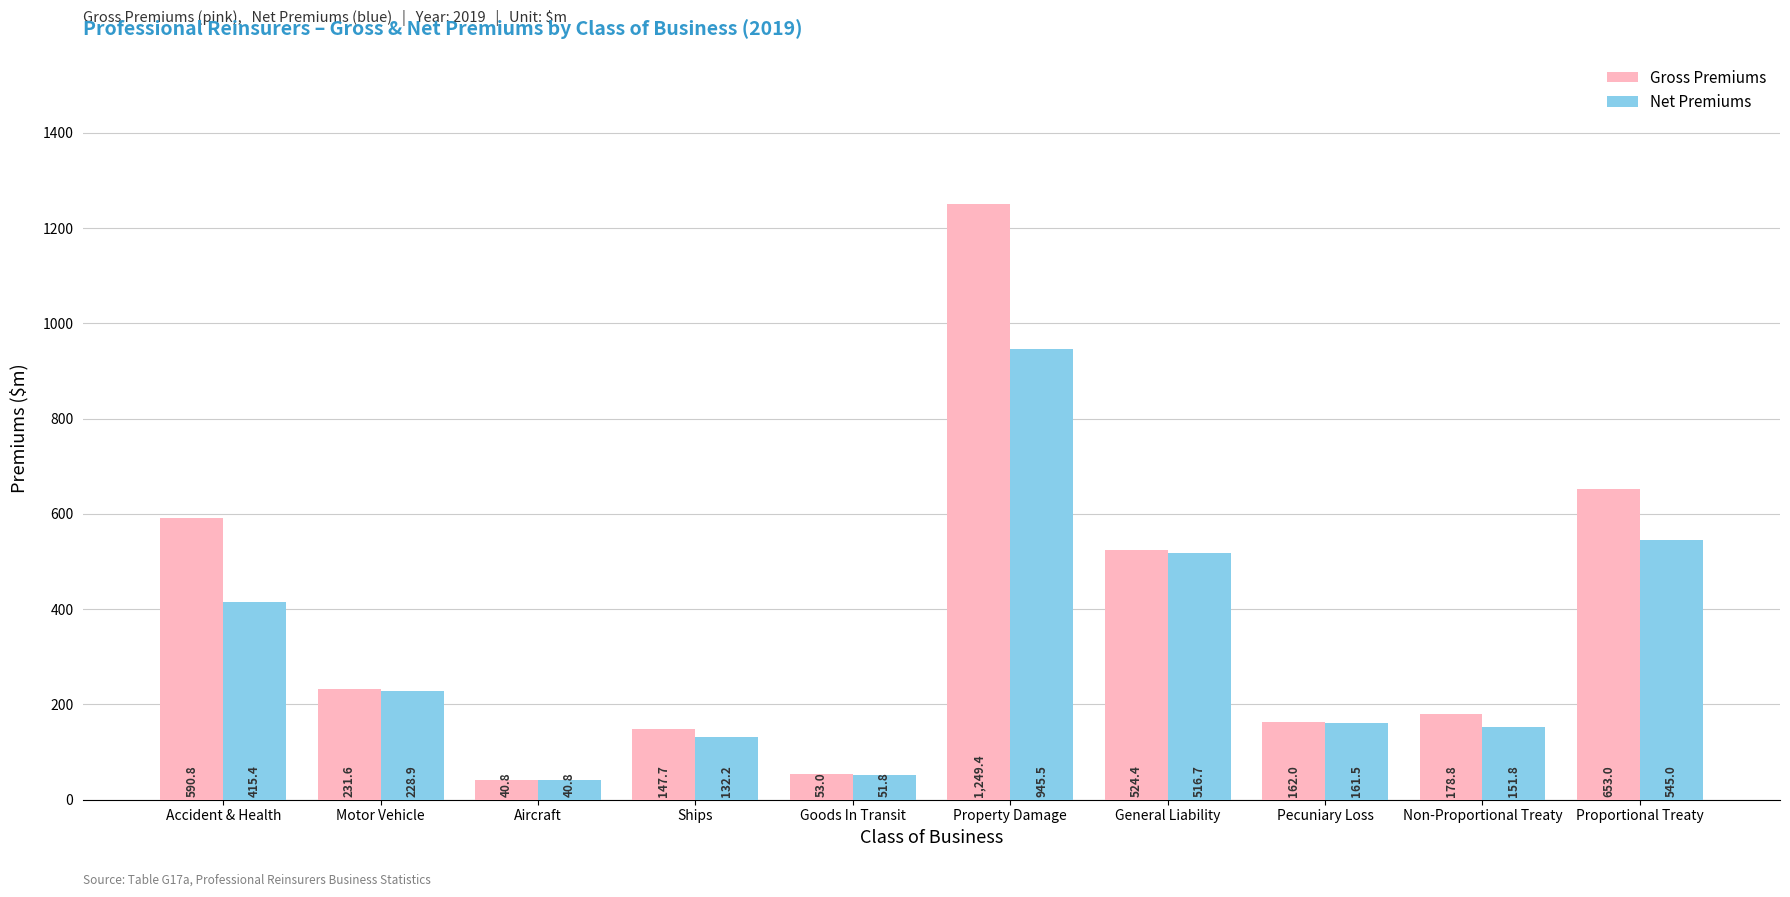

What is the sum of the Gross Premiums values at Accident & Health and Property Damage?

1840.2